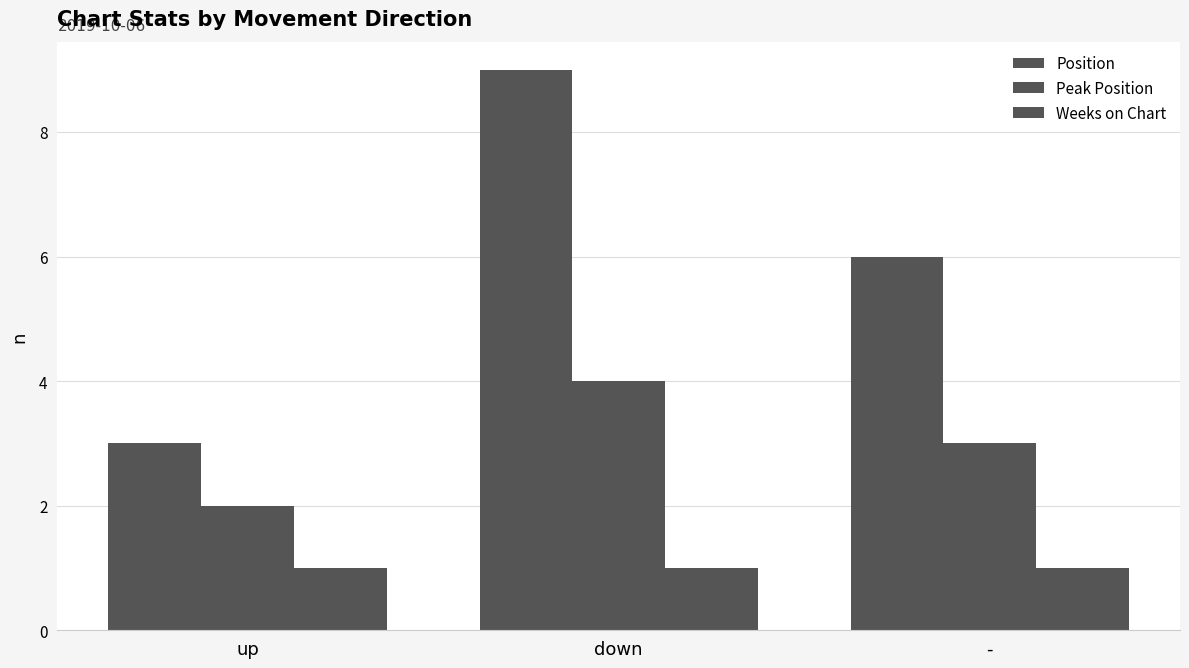

The value of Position at down is 9. True or false?

True